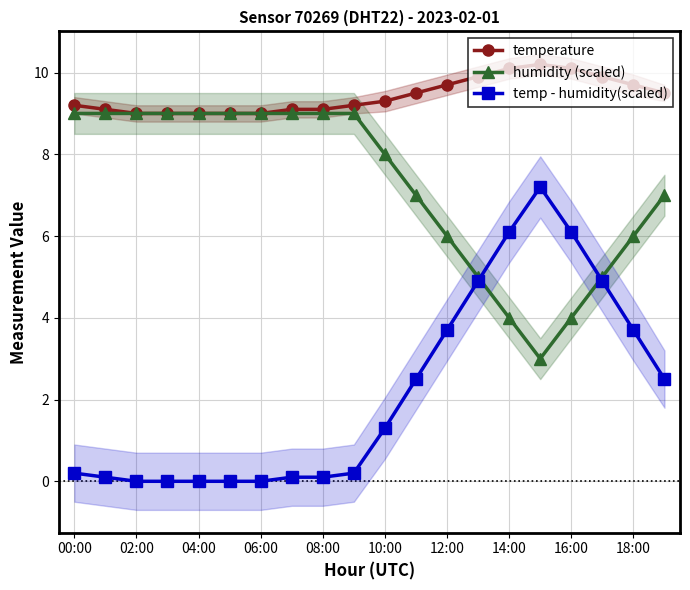

True or false: temperature has a value of 14.5 at 00:00.

False